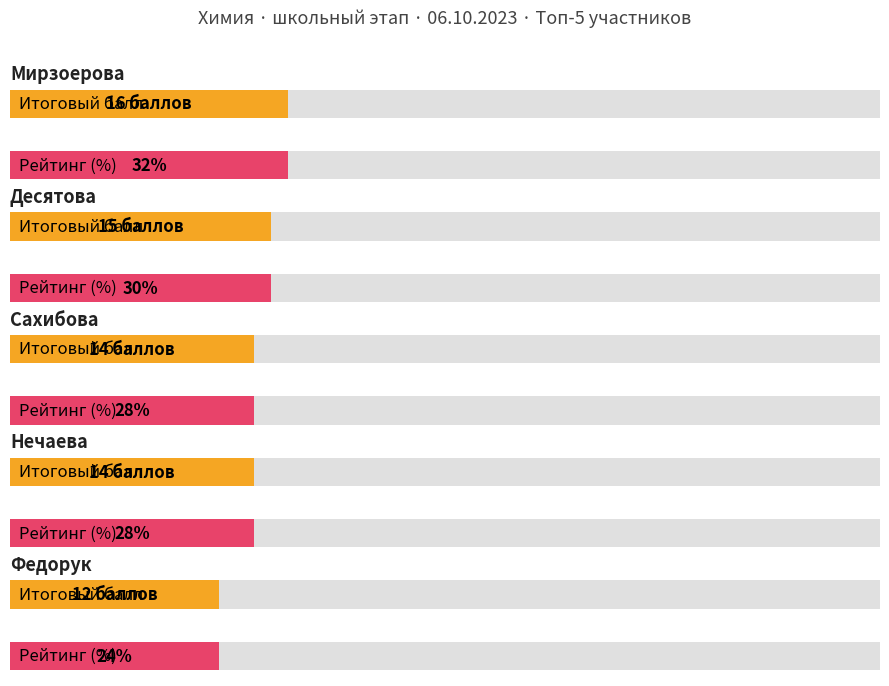

At which category is the sum across all series the highest?

Мирзоерова